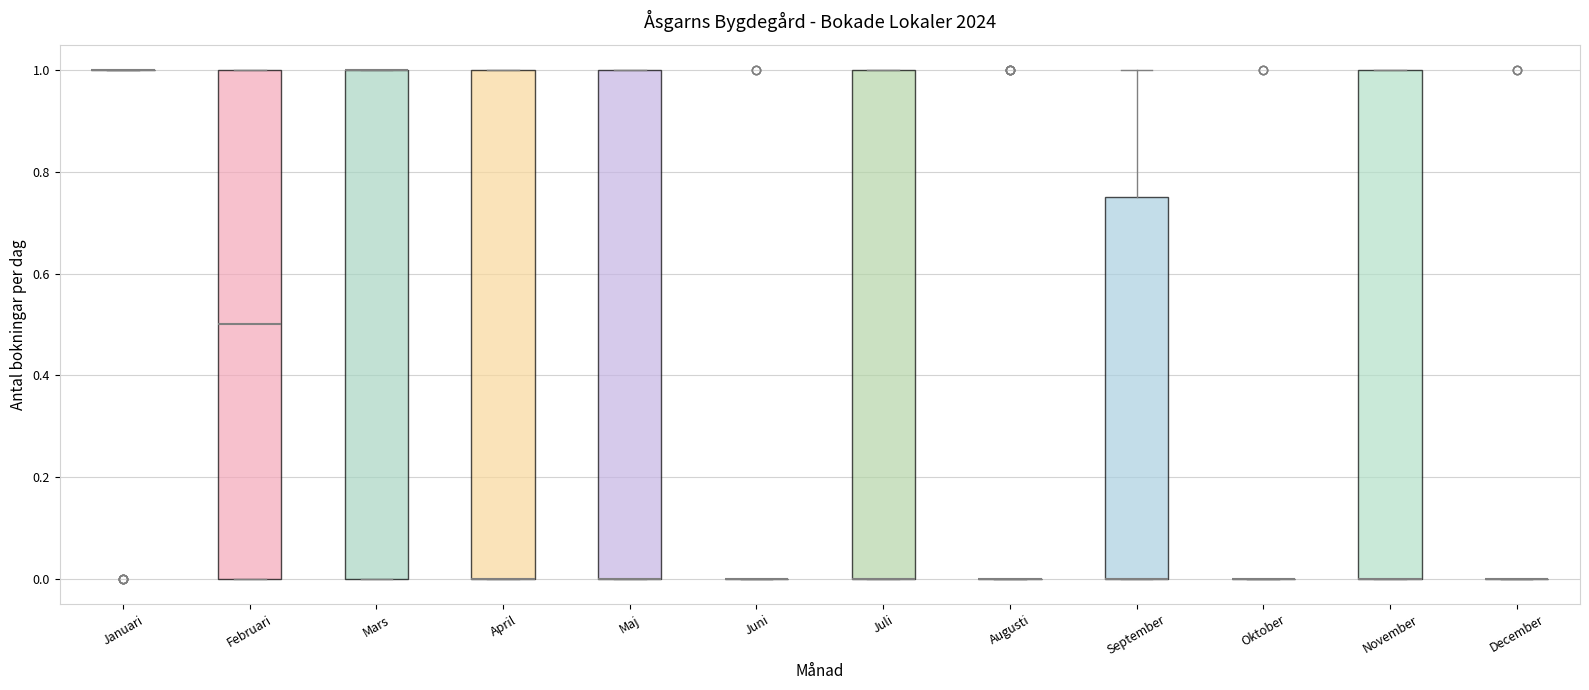

Reading left to right, read every box against the y-axis: the position of its median line, the range the box covers, and the ends of its whiskers. The values are not printed on the chart, so give them approximately, as read against the axis.

Januari: box collapsed to a line at 1.00, whiskers 1.00 to 1.00
Februari: median 0.50, box 0.00 to 1.00, whiskers 0.00 to 1.00
Mars: median 1.00 (drawn on the box's upper edge), box 0.00 to 1.00, whiskers 0.00 to 1.00
April: median 0.00 (drawn on the box's lower edge), box 0.00 to 1.00, whiskers 0.00 to 1.00
Maj: median 0.00 (drawn on the box's lower edge), box 0.00 to 1.00, whiskers 0.00 to 1.00
Juni: box collapsed to a line at 0.00, whiskers 0.00 to 0.00
Juli: median 0.00 (drawn on the box's lower edge), box 0.00 to 1.00, whiskers 0.00 to 1.00
Augusti: box collapsed to a line at 0.00, whiskers 0.00 to 0.00
September: median 0.00 (drawn on the box's lower edge), box 0.00 to 0.76, whiskers 0.00 to 1.00
Oktober: box collapsed to a line at 0.00, whiskers 0.00 to 0.00
November: median 0.00 (drawn on the box's lower edge), box 0.00 to 1.00, whiskers 0.00 to 1.00
December: box collapsed to a line at 0.00, whiskers 0.00 to 0.00